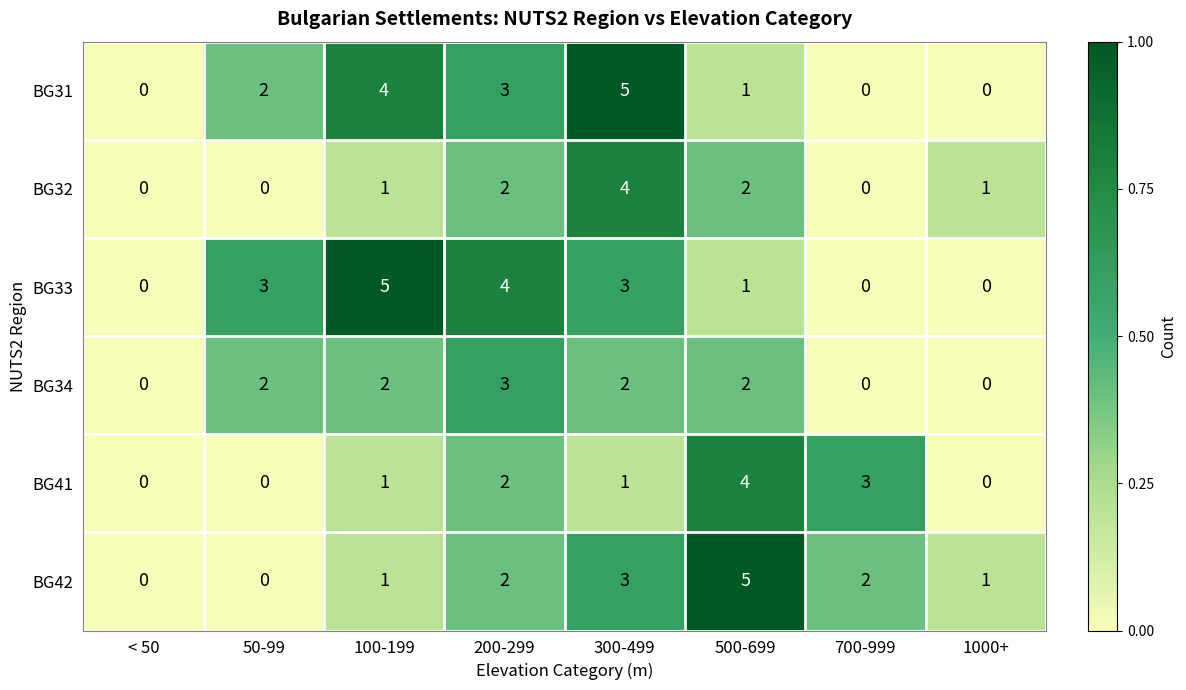

What is the total value across all series at 50-99?

7